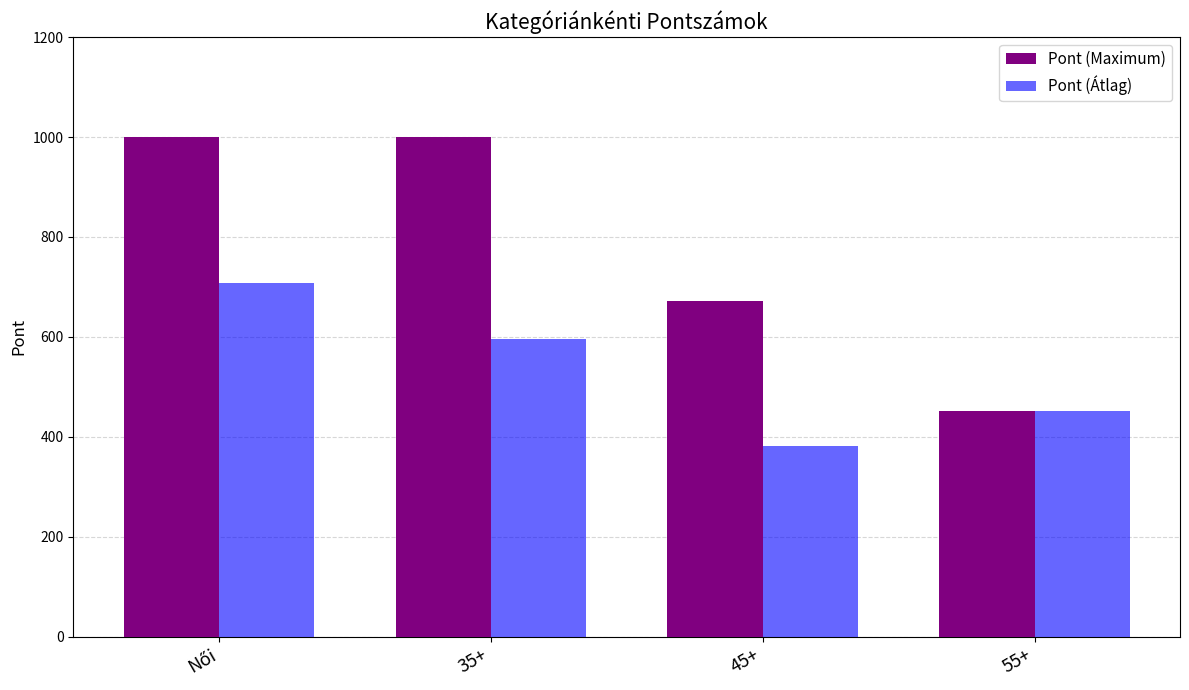

Reading left to right, list all the values displayed in this chart.

Pont (Maximum): 1000	1000	672	452
Pont (Átlag): 707	596	381	452